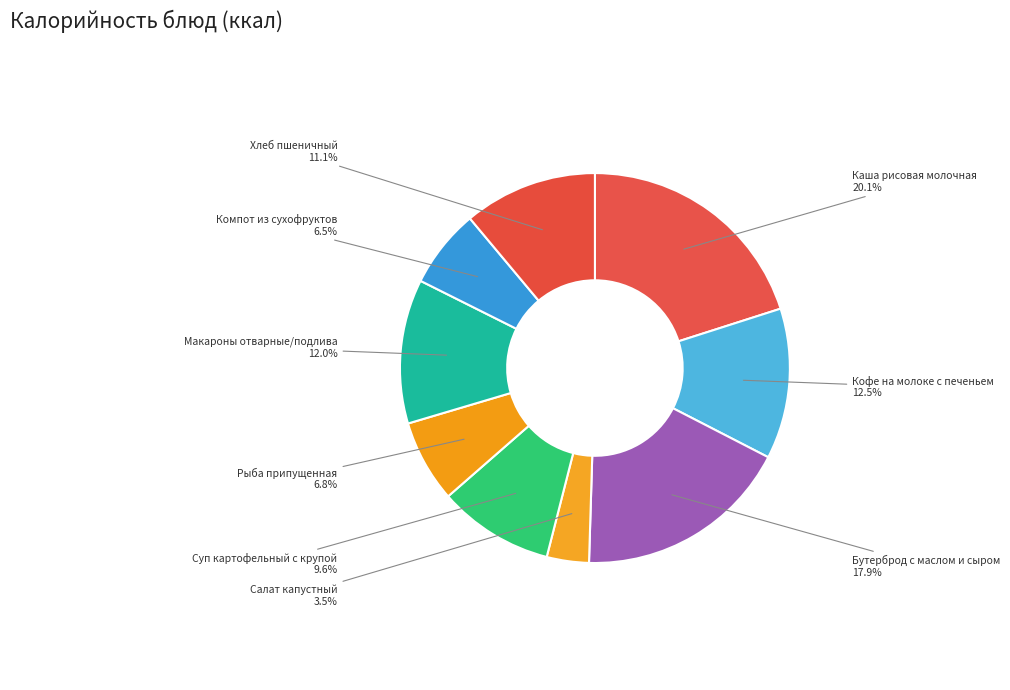

Which has a higher value, Салат капустный or Рыба припущенная?

Рыба припущенная